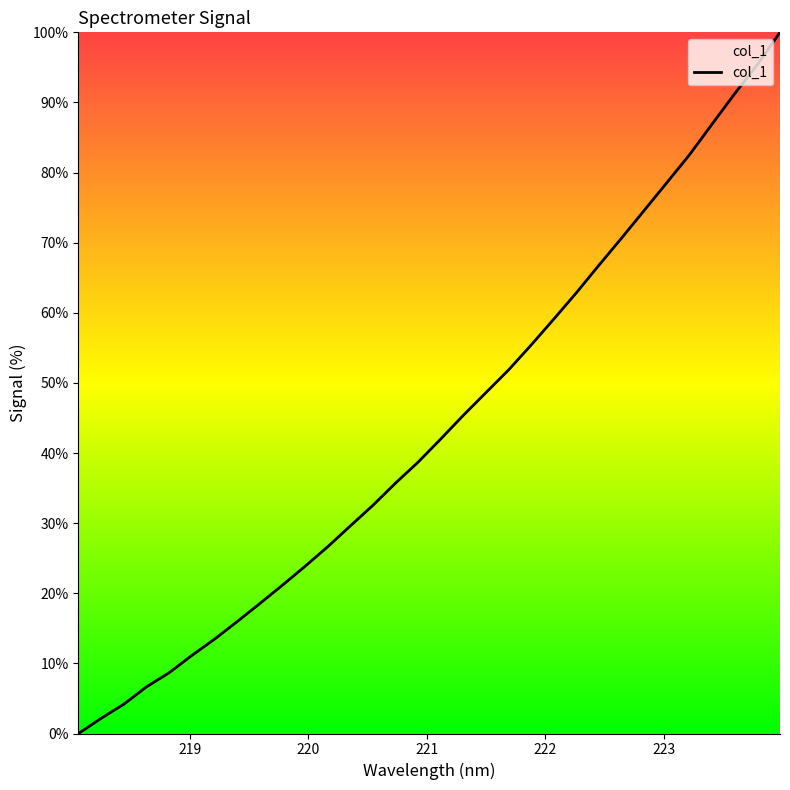

What is the maximum value shown in the chart?

100.0